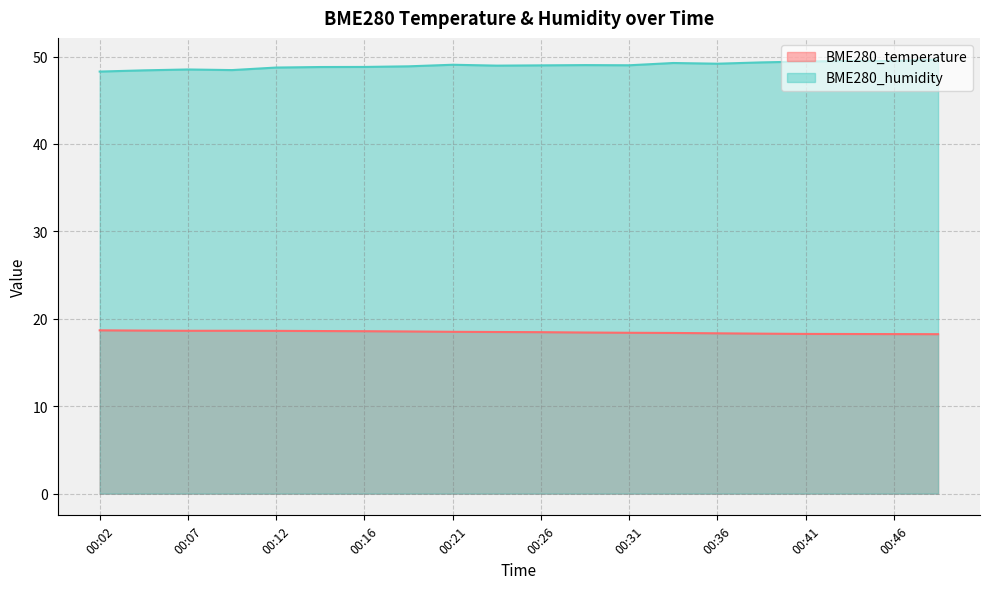

How many lines are shown in the chart?

2